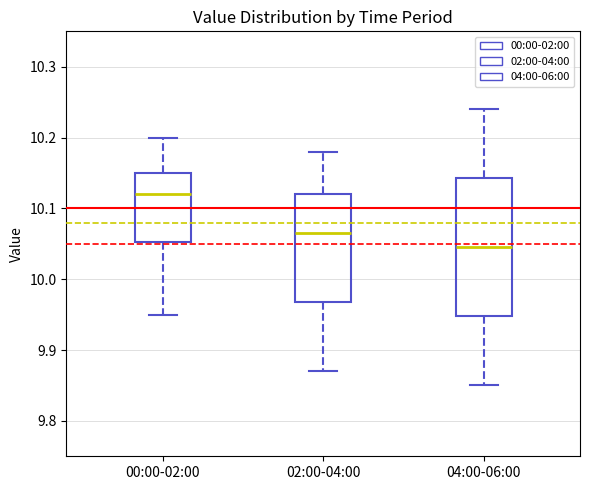

Which box's median line is the lowest?

04:00-06:00